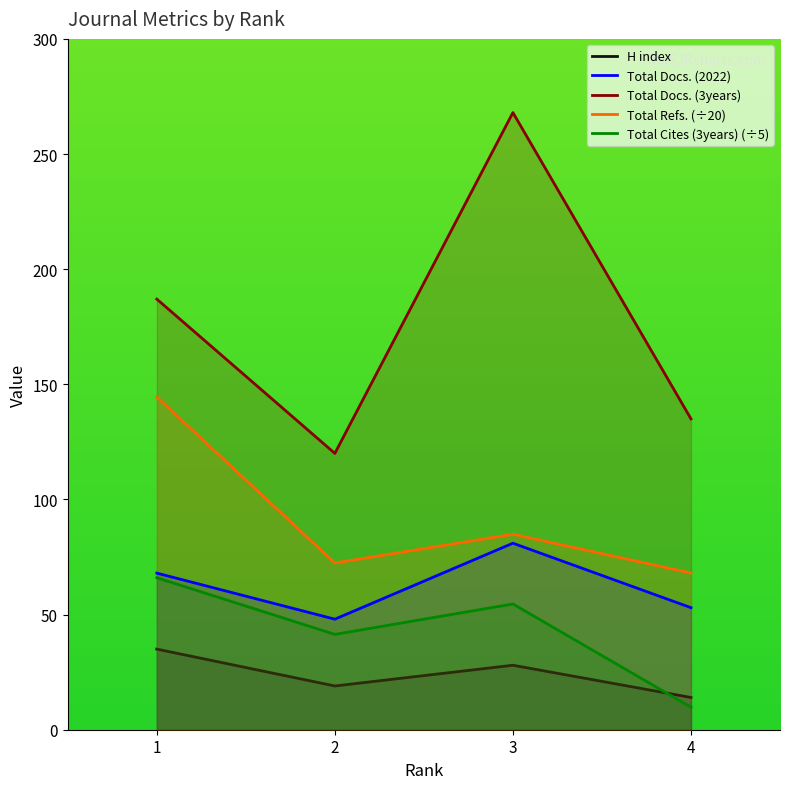

True or false: Total Cites (3years) has a value of 5.5 at 4.

False